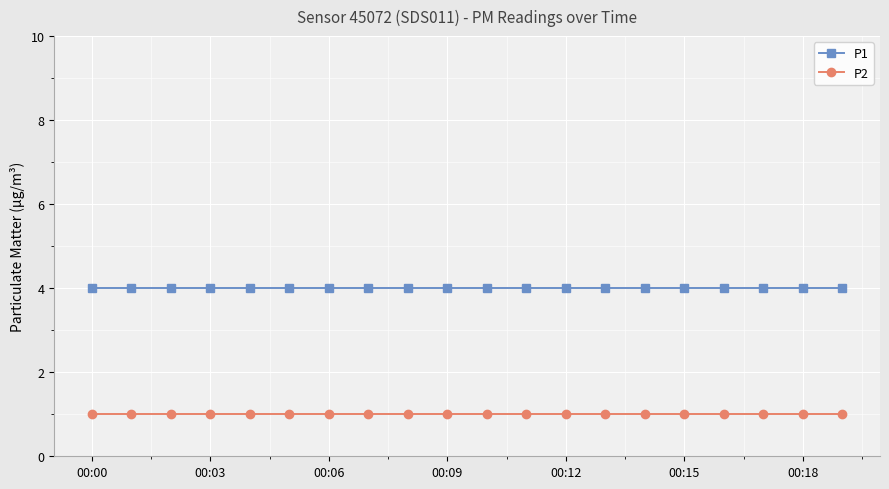

List the series in order of their peak value, lowest first.

P2, P1